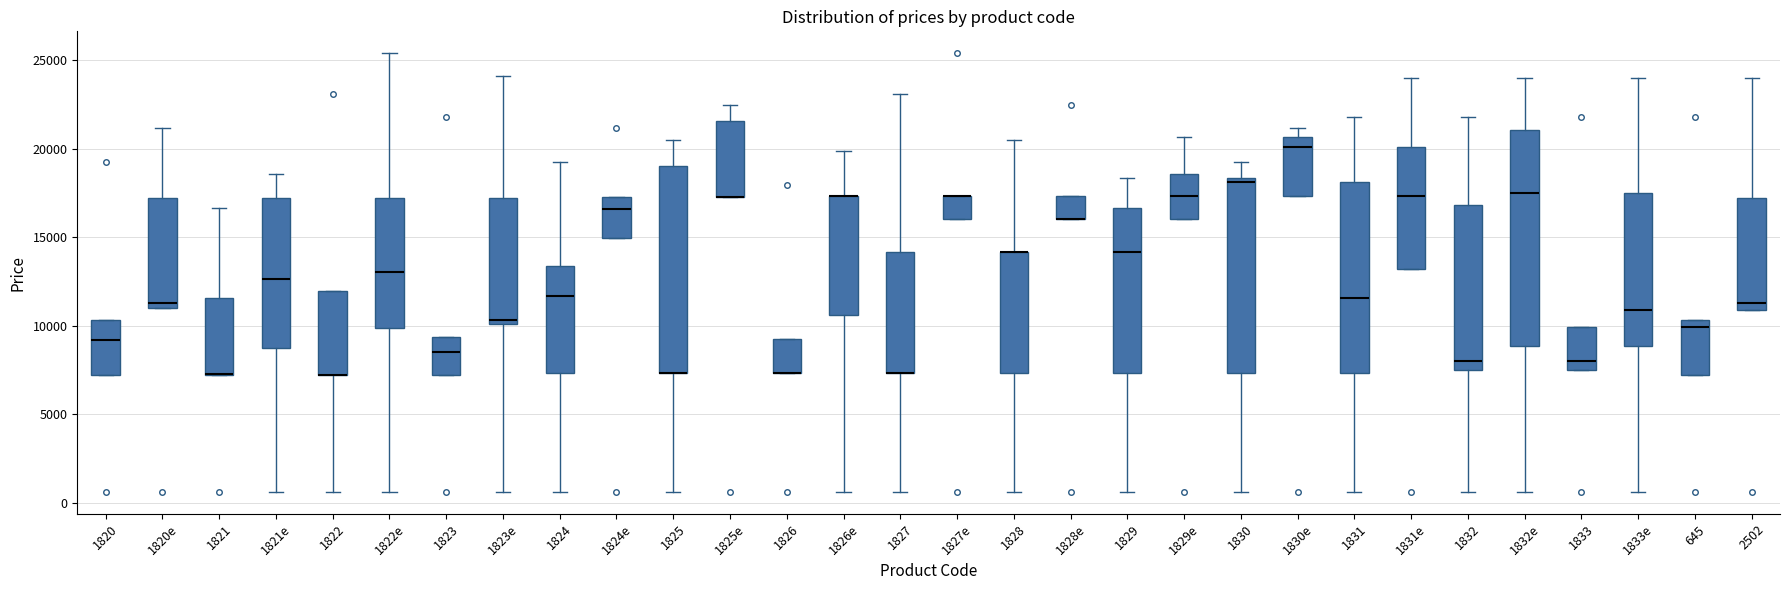

Reading left to right, read every box against the y-axis: the position of its median line, the range the box covers, and the ends of its whiskers. The values are not printed on the chart, so give them approximately, as read against the axis.

1820: median 9000, box 7000 to 10500, whiskers 7000 to 10500
1820e: median 11500, box 11000 to 17000, whiskers 11000 to 21000
1821: median 7500 (drawn on the box's lower edge), box 7000 to 11500, whiskers 7000 to 16500
1821e: median 12500, box 8500 to 17000, whiskers 500 to 18500
1822: median 7000 (drawn on the box's lower edge), box 7000 to 12000, whiskers 500 to 12000
1822e: median 13000, box 10000 to 17000, whiskers 500 to 25500
1823: median 8500, box 7000 to 9500, whiskers 7000 to 9500
1823e: median 10500, box 10000 to 17000, whiskers 500 to 24000
1824: median 11500, box 7500 to 13500, whiskers 500 to 19500
1824e: median 16500, box 15000 to 17500, whiskers 15000 to 17500
1825: median 7500 (drawn on the box's lower edge), box 7500 to 19000, whiskers 500 to 20500
1825e: median 17500 (drawn on the box's lower edge), box 17500 to 21500, whiskers 17500 to 22500
1826: median 7500 (drawn on the box's lower edge), box 7500 to 9500, whiskers 7500 to 9500
1826e: median 17500 (drawn on the box's upper edge), box 10500 to 17500, whiskers 500 to 20000
1827: median 7500 (drawn on the box's lower edge), box 7500 to 14000, whiskers 500 to 23000
1827e: median 17500 (drawn on the box's upper edge), box 16000 to 17500, whiskers 16000 to 17500
1828: median 14000 (drawn on the box's upper edge), box 7500 to 14000, whiskers 500 to 20500
1828e: median 16000 (drawn on the box's lower edge), box 16000 to 17500, whiskers 16000 to 17500
1829: median 14000, box 7500 to 16500, whiskers 500 to 18500
1829e: median 17500, box 16000 to 18500, whiskers 16000 to 20500
1830: median 18000, box 7500 to 18500, whiskers 500 to 19500
1830e: median 20000, box 17500 to 20500, whiskers 17500 to 21000
1831: median 11500, box 7500 to 18000, whiskers 500 to 22000
1831e: median 17500, box 13000 to 20000, whiskers 13000 to 24000
1832: median 8000, box 7500 to 17000, whiskers 500 to 22000
1832e: median 17500, box 9000 to 21000, whiskers 500 to 24000
1833: median 8000, box 7500 to 10000, whiskers 7500 to 10000
1833e: median 11000, box 9000 to 17500, whiskers 500 to 24000
645: median 10000, box 7000 to 10500, whiskers 7000 to 10500
2502: median 11500, box 11000 to 17000, whiskers 11000 to 24000